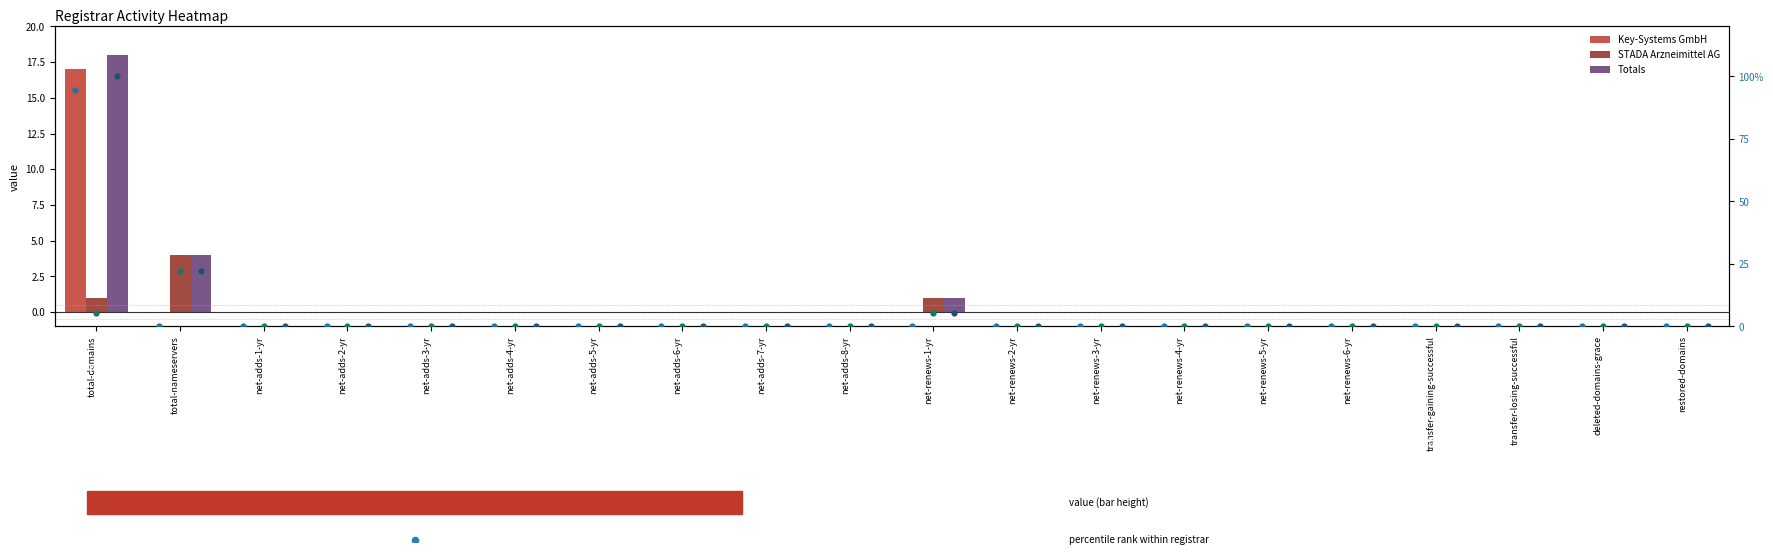

What is the sum of all Key-Systems GmbH values?

17